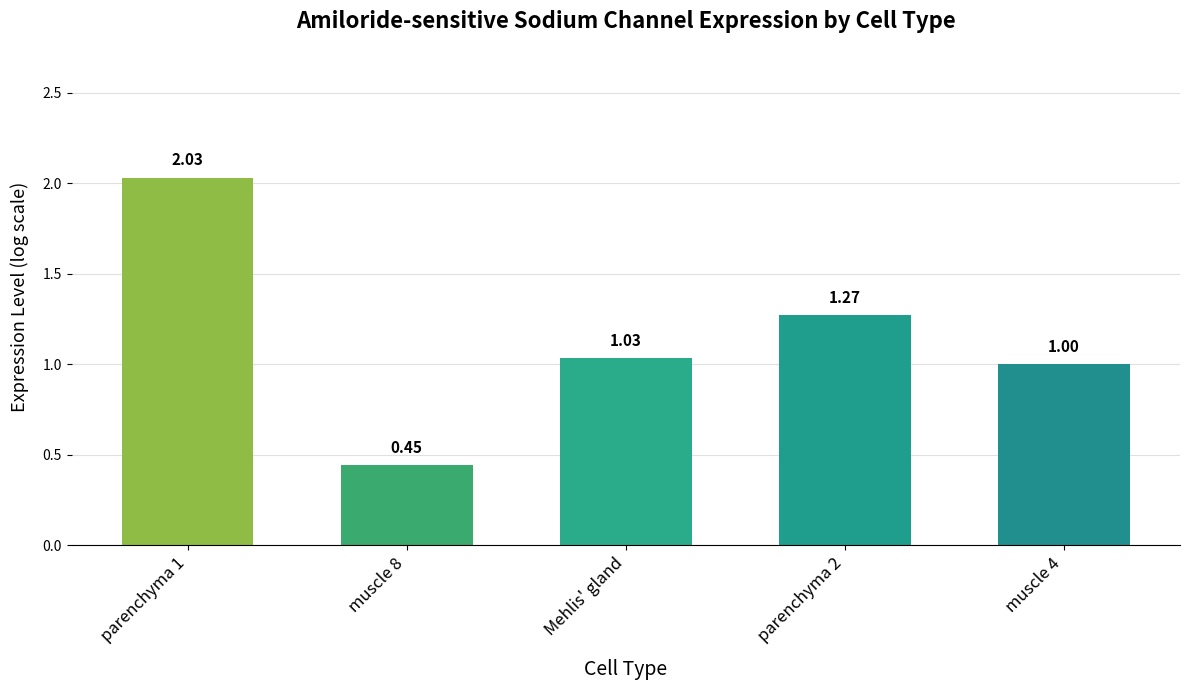

Does the chart contain stacked bars?

No